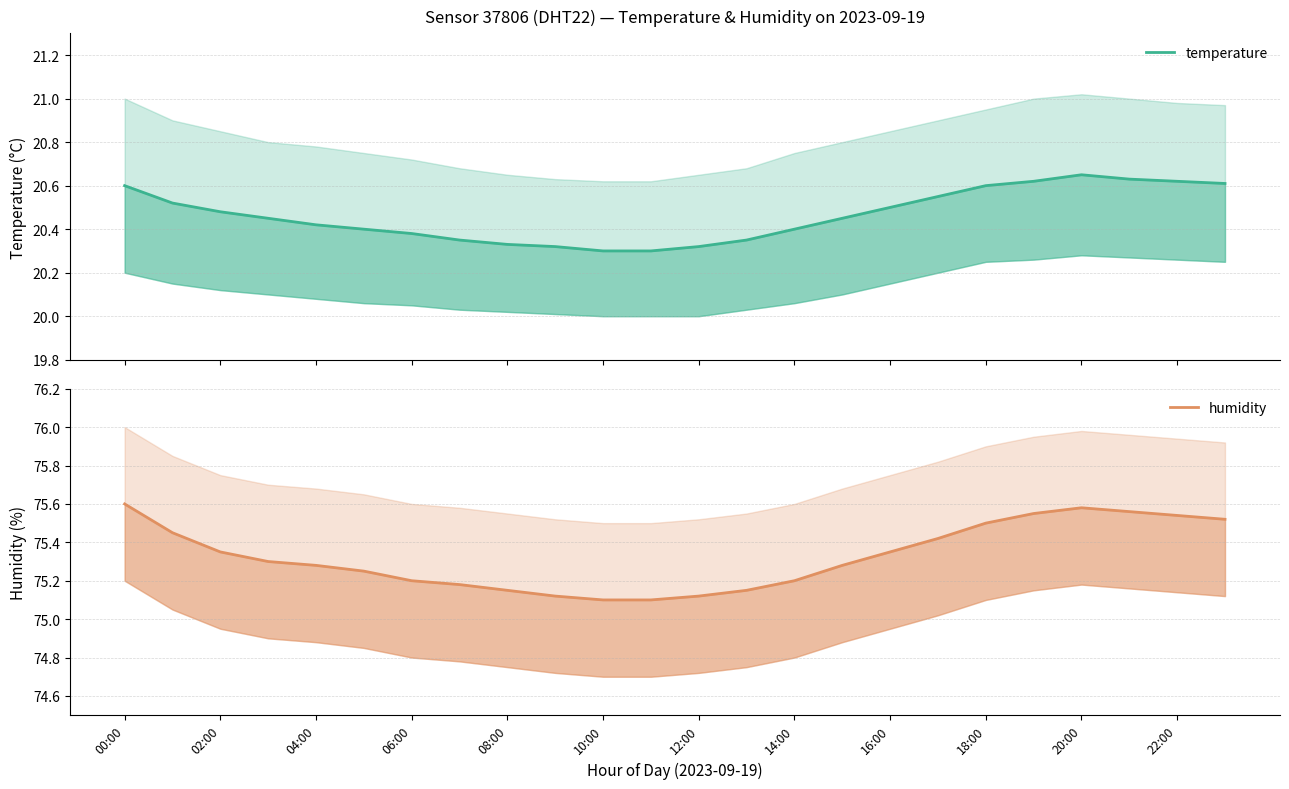

Does the chart have visible grid lines?

Yes